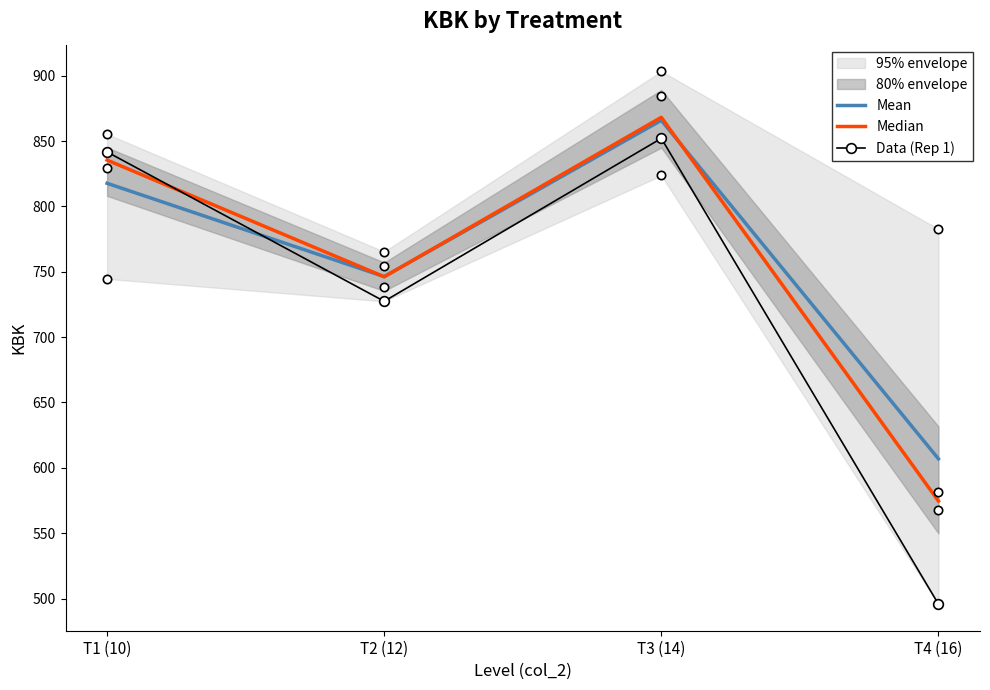

Which series ends up on top after the final intersection of Mean and Median?

Mean